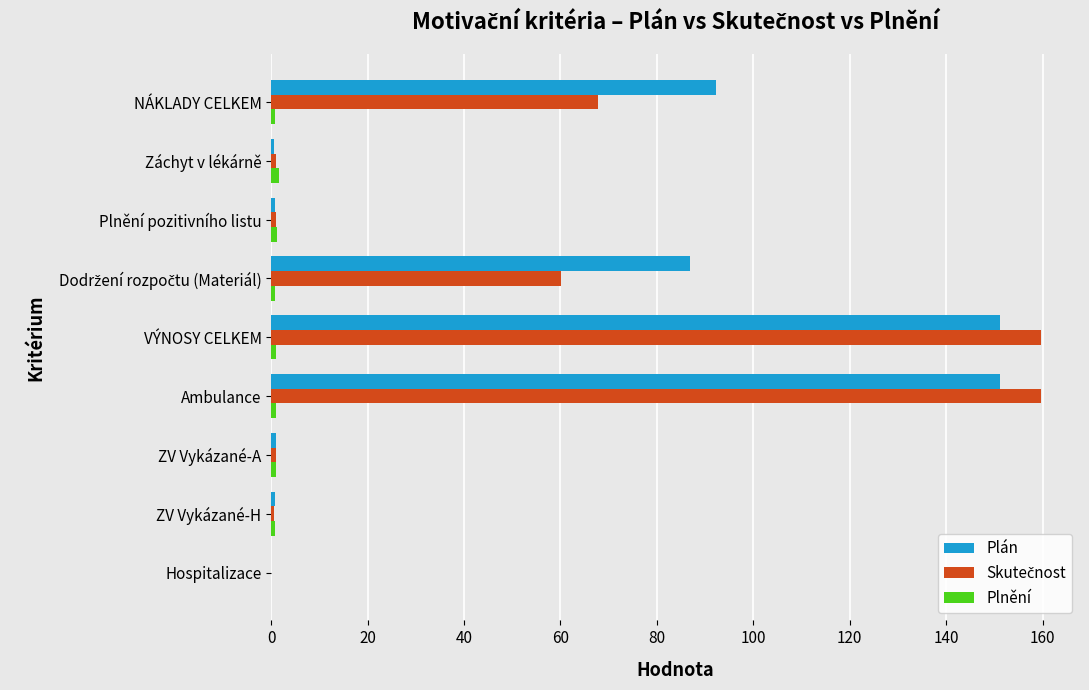

What is the maximum value for Plán?

151.2